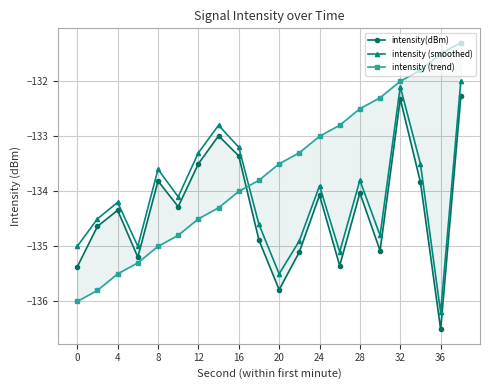

True or false: intensity (smoothed) has a value of -53.1 at 4.

False